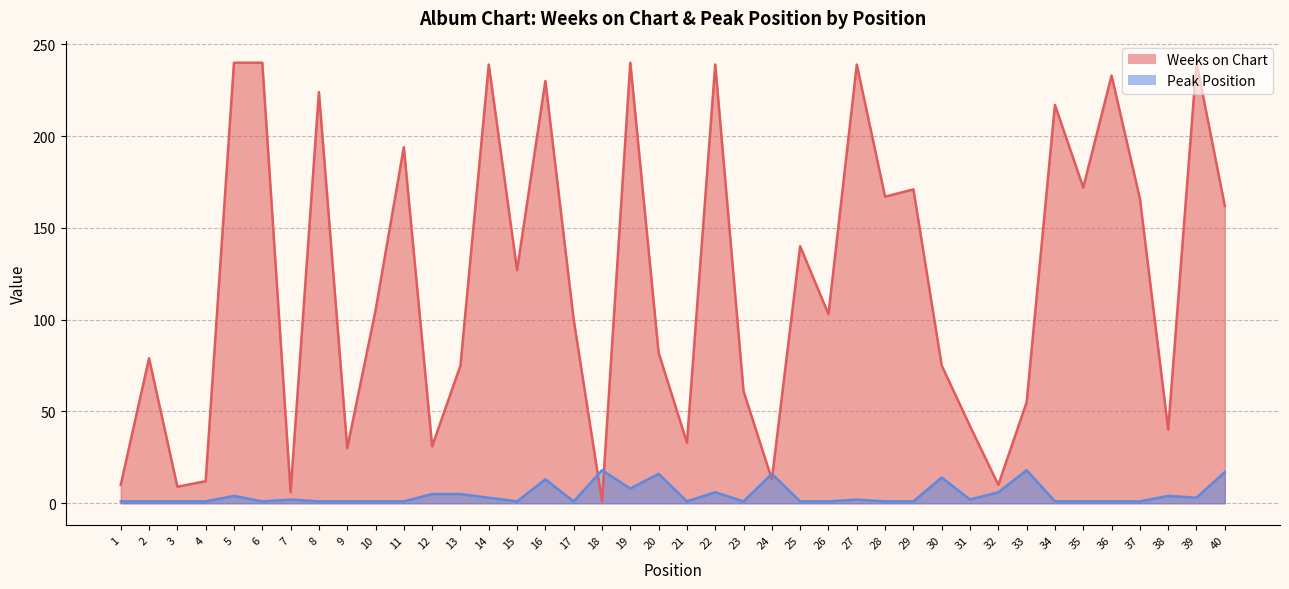

Between 4 and 20, which is larger?

20